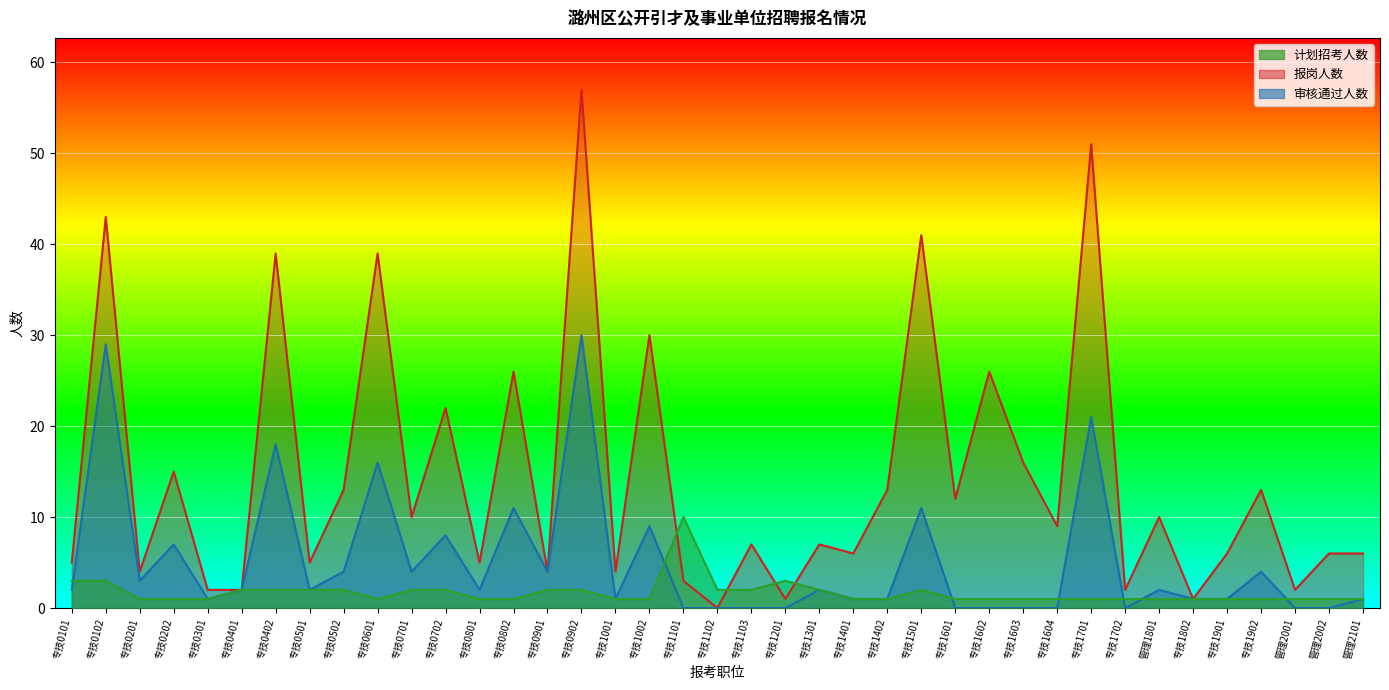

Reading right to left, extract all data points from this chart.

计划招考人数: 1	1	1	1	1	1	1	1	1	1	1	1	1	2	1	1	2	3	2	2	10	1	1	2	2	1	1	2	2	1	2	2	2	2	1	1	1	3	3
报岗人数: 6	6	2	13	6	1	10	2	51	9	16	26	12	41	13	6	7	1	7	0	3	30	4	57	4	26	5	22	10	39	13	5	39	2	2	15	4	43	5
审核通过人数: 1	0	0	4	1	1	2	0	21	0	0	0	0	11	1	1	2	0	0	0	0	9	1	30	4	11	2	8	4	16	4	2	18	2	1	7	3	29	2